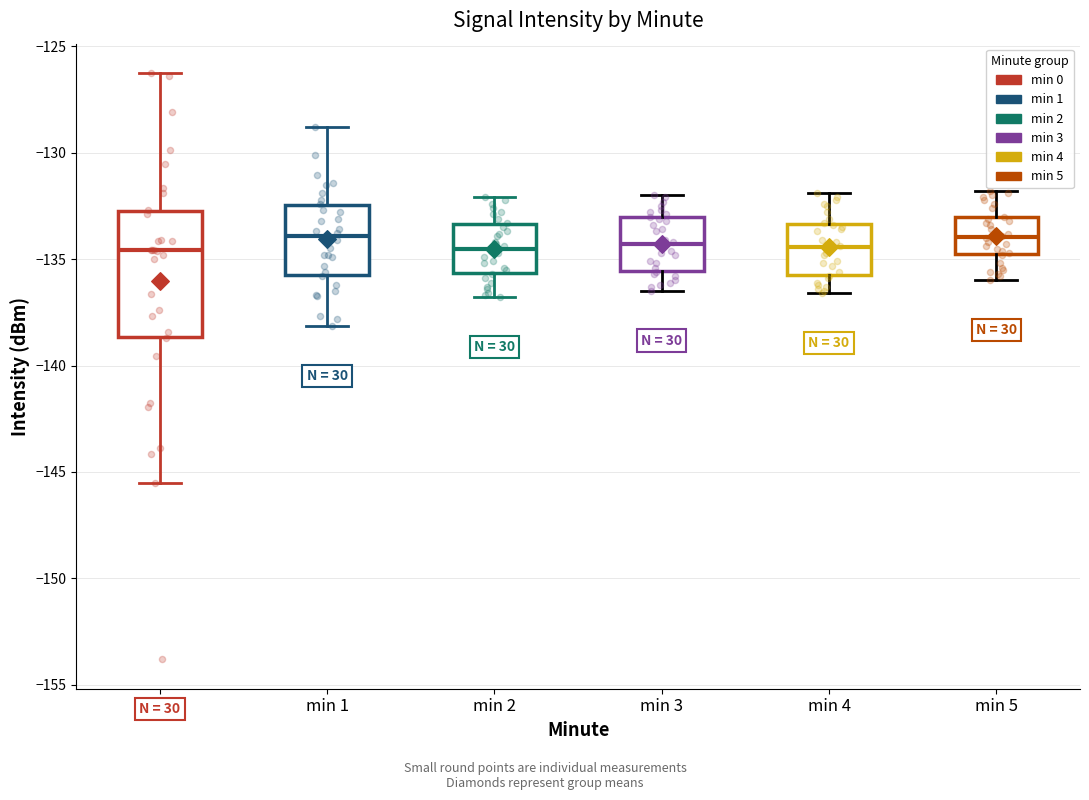

Reading left to right, transcribe this box plot: for each box, give where its median line is, the range the box spans, and where its two whiskers end, as read against the y-axis. The values are not printed on the chart, so give them approximately, as read against the axis.

min 0: median -134.5, box -138.5 to -133.0, whiskers -145.5 to -126.5
min 1: median -134.0, box -135.5 to -132.5, whiskers -138.0 to -129.0
min 2: median -134.5, box -135.5 to -133.5, whiskers -137.0 to -132.0
min 3: median -134.5, box -135.5 to -133.0, whiskers -136.5 to -132.0
min 4: median -134.5, box -135.5 to -133.5, whiskers -136.5 to -132.0
min 5: median -134.0, box -135.0 to -133.0, whiskers -136.0 to -132.0